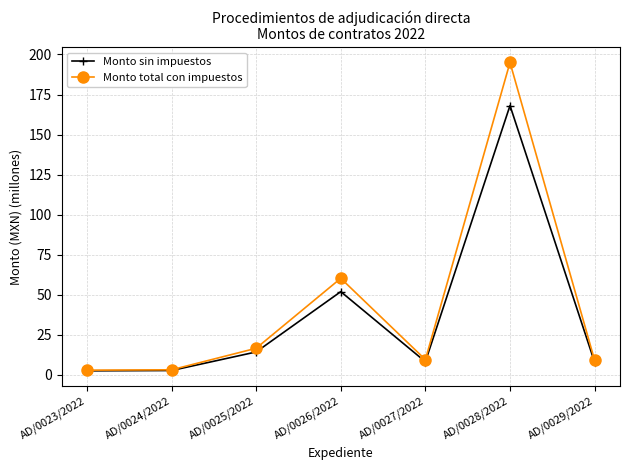

At which label does Monto total con impuestos first exceed 9?

AD/0025/2022